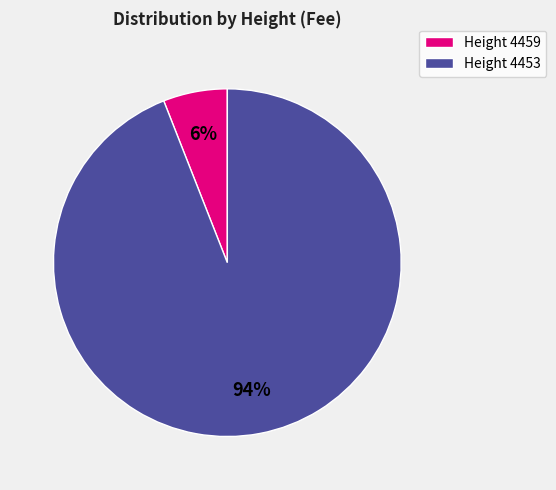

To the nearest percent, what percentage of the pie is Height 4459?

6%